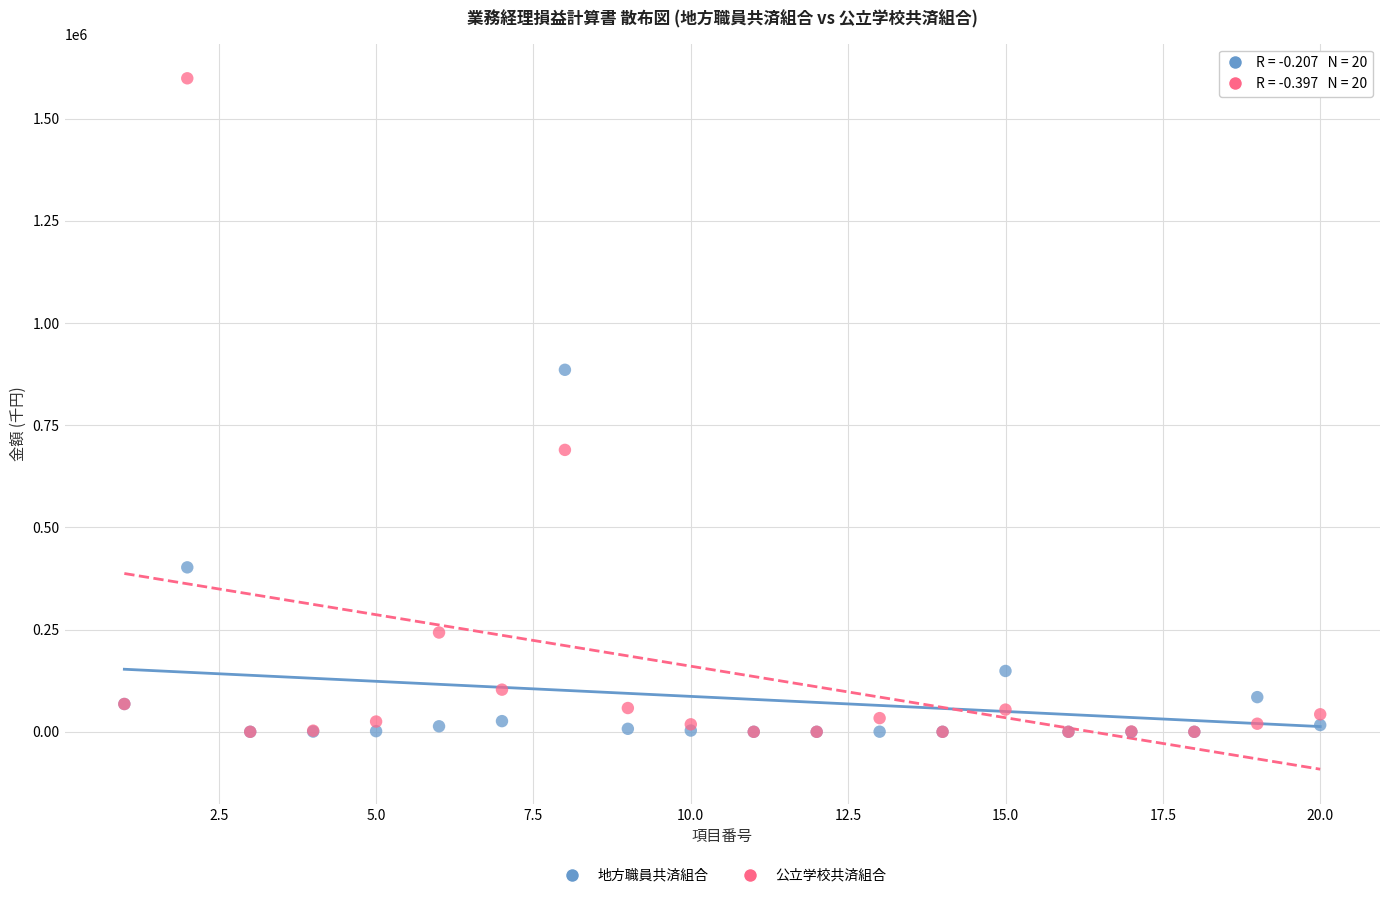

What are all the series names shown in the legend?

地方職員共済組合, 公立学校共済組合